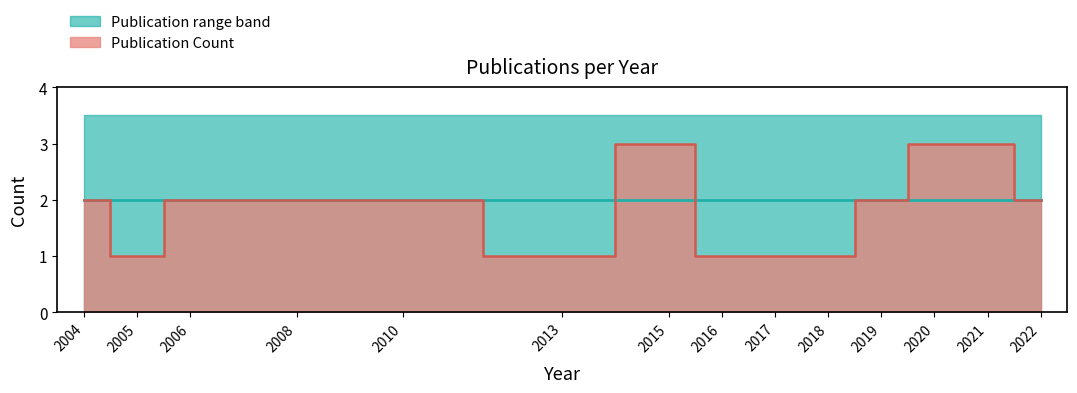

What is the ratio of the value at 2016 to the value at 2020?

0.3